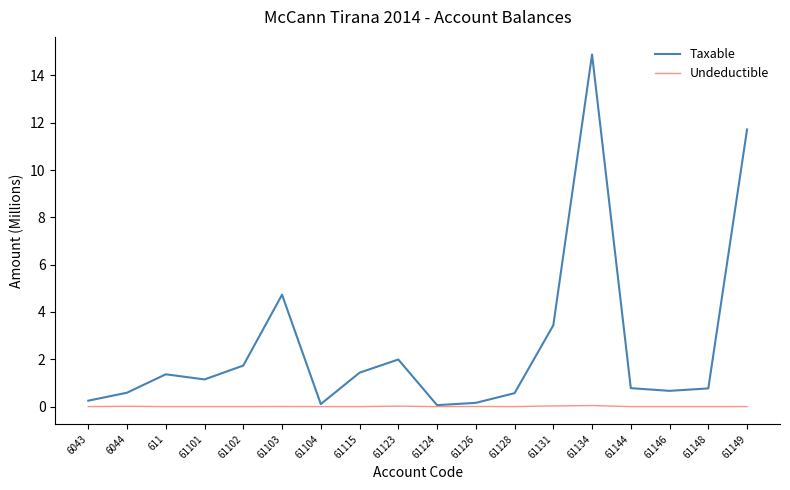

Which series has the widest spread of values?

Taxable